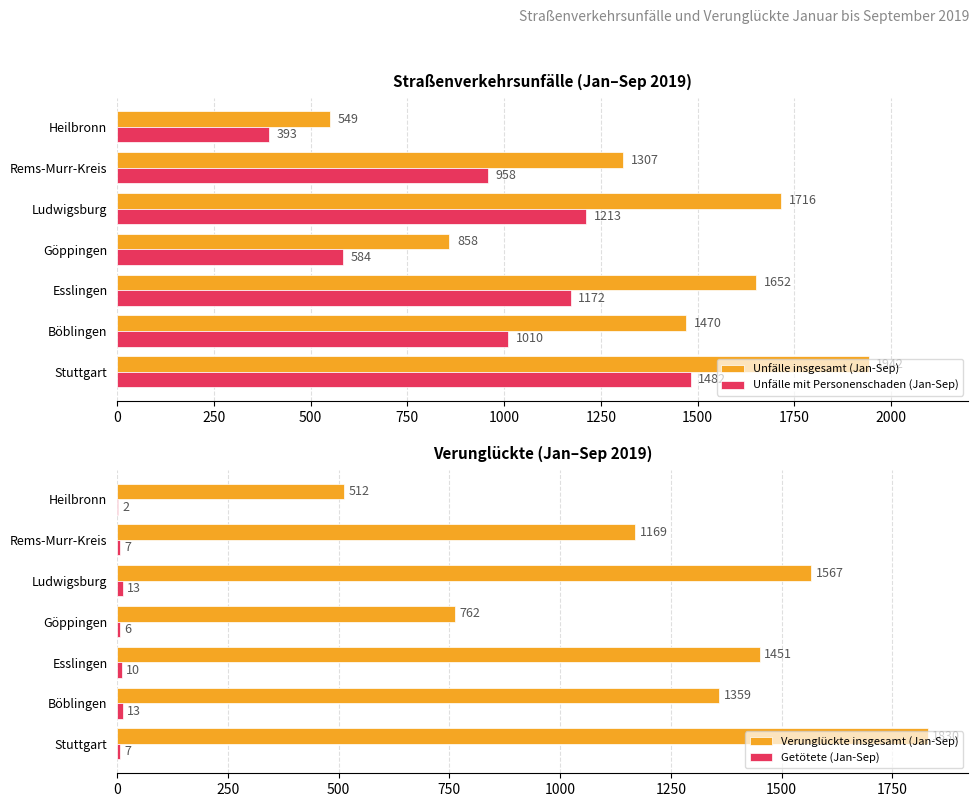

What is the difference between the Unfälle mit Personenschaden (Jan-Sep) values at Göppingen and Böblingen?

426